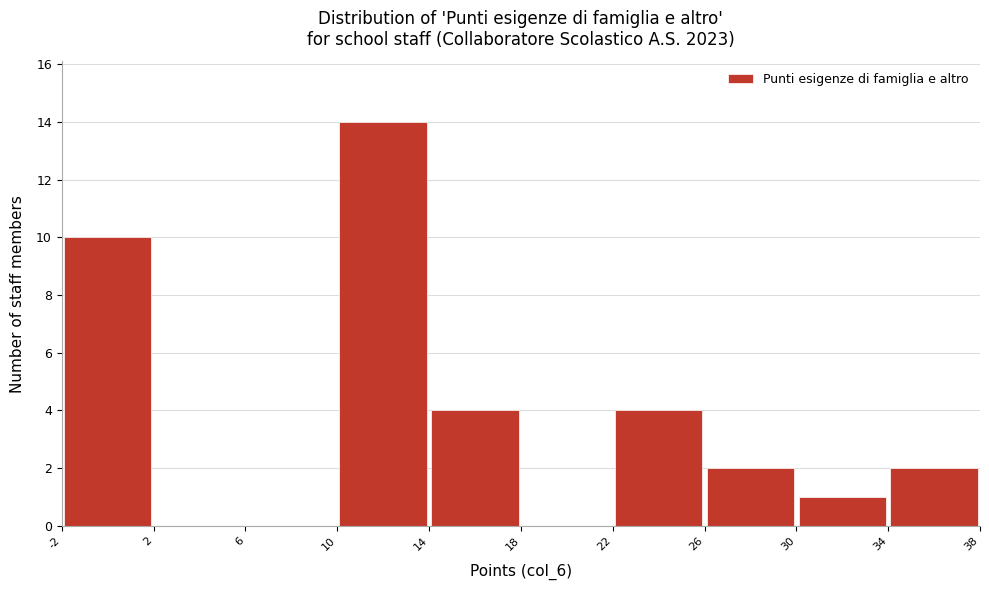

Reading left to right, list every bar in this chart as the range it spans on the x-axis followed by its height. The values are not printed on the chart, so give them approximately, as read against the axis.

-2 to 2: 10
2 to 6: 0
6 to 10: 0
10 to 14: 14
14 to 18: 4
18 to 22: 0
22 to 26: 4
26 to 30: 2
30 to 34: 1
34 to 38: 2